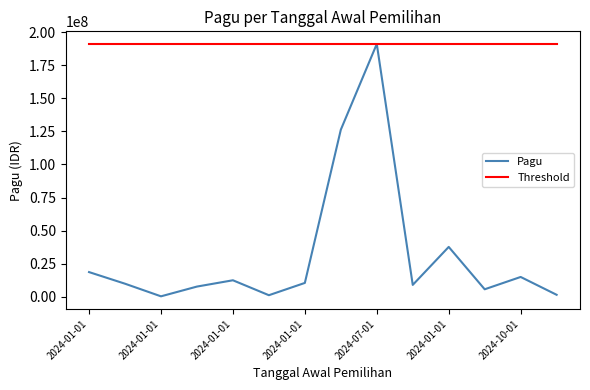

List the series in order of their overall mean, highest first.

Threshold, Pagu